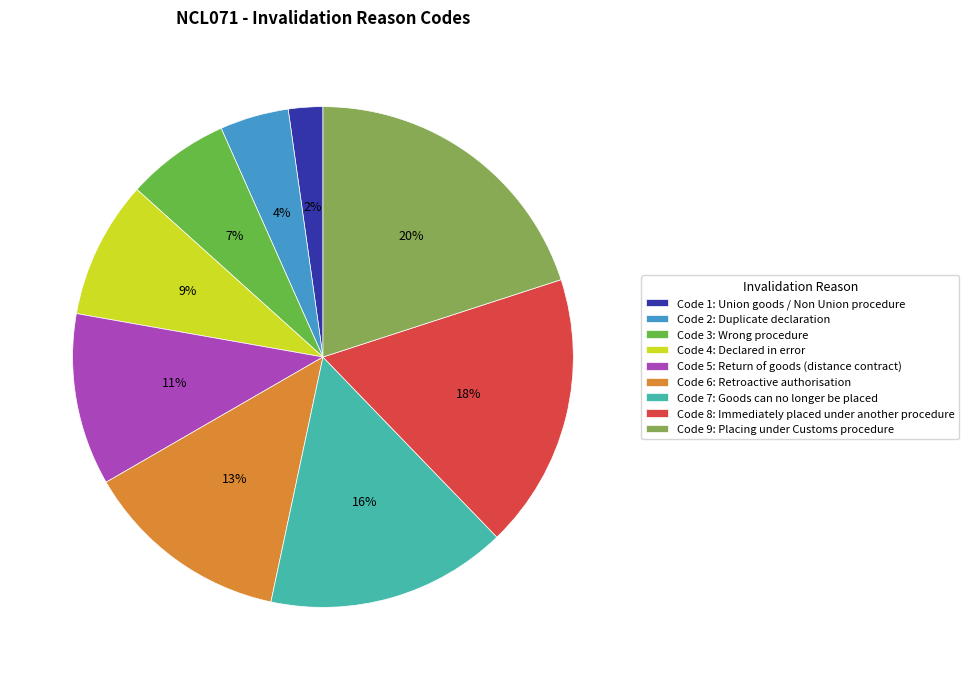

To the nearest percent, what is the difference between the largest and smallest slice percentages?

18%